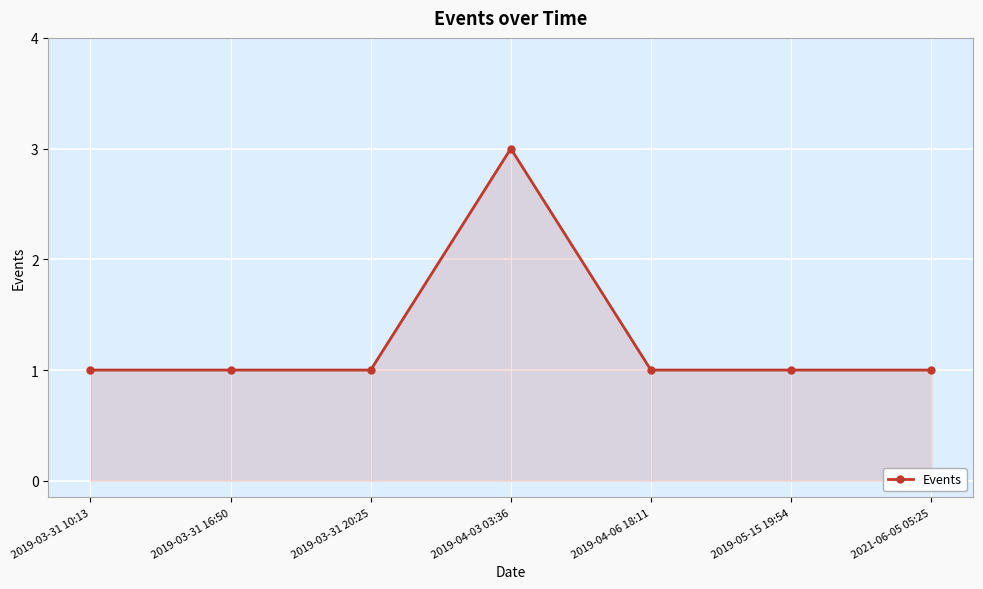

Is it true that the value at 2019-04-03 03:36 is 3?

True